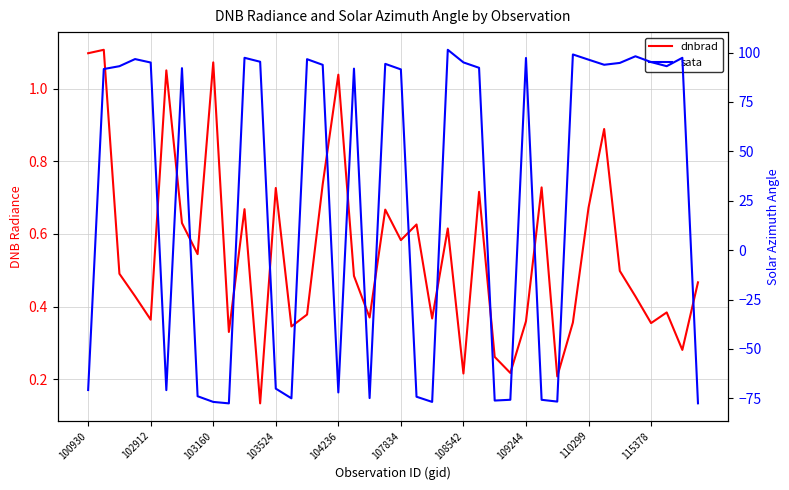

Reading left to right, list all the values displayed in this chart.

dnbrad: 1.1	1.1	0.5	0.4	0.4	1.1	0.6	0.5	1.1	0.3	0.7	0.1	0.7	0.3	0.4	0.7	1.0	0.5	0.4	0.7	0.6	0.6	0.4	0.6	0.2	0.7	0.3	0.2	0.4	0.7	0.2	0.4	0.7	0.9	0.5	0.4	0.4	0.4	0.3	0.5
sata: -70.8	91.7	93.1	96.7	95.0	-70.9	92.1	-74.0	-76.8	-77.6	97.4	95.4	-70.1	-75.0	96.7	93.8	-72.0	91.9	-74.9	94.3	91.5	-74.2	-76.8	101.4	95.0	92.3	-76.1	-75.7	97.3	-75.8	-76.7	99.1	96.4	93.8	94.8	98.1	95.2	93.1	97.3	-77.5